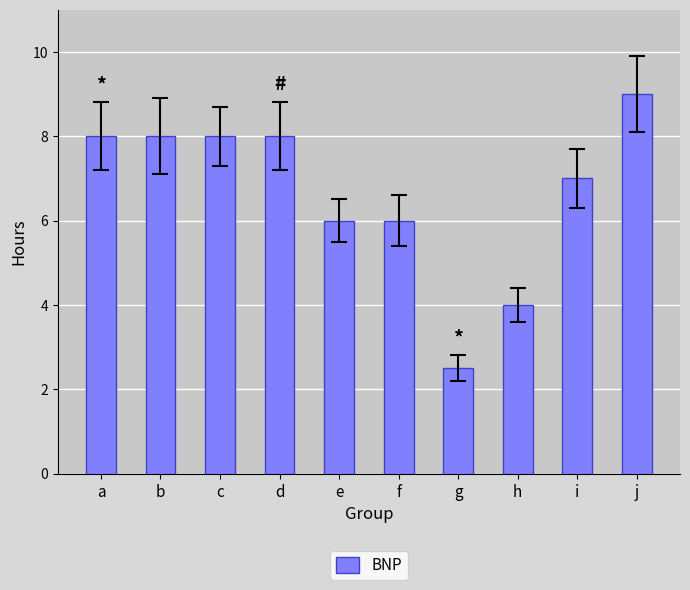

What is the greatest value displayed?

9.0